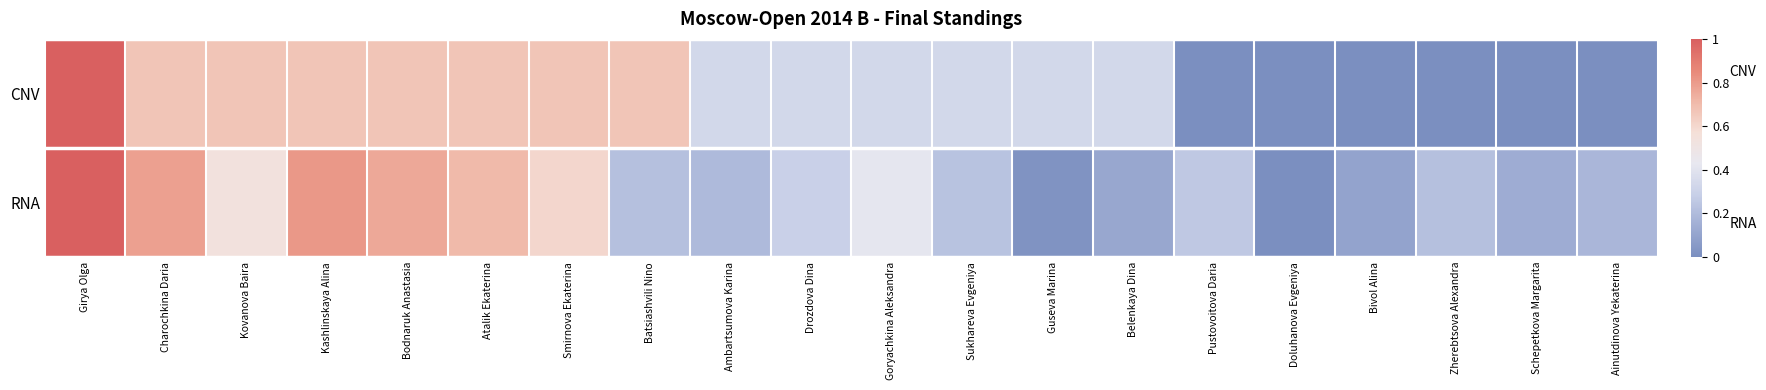

What is the difference between the highest and lowest values at Sukhareva Evgeniya?

0.1